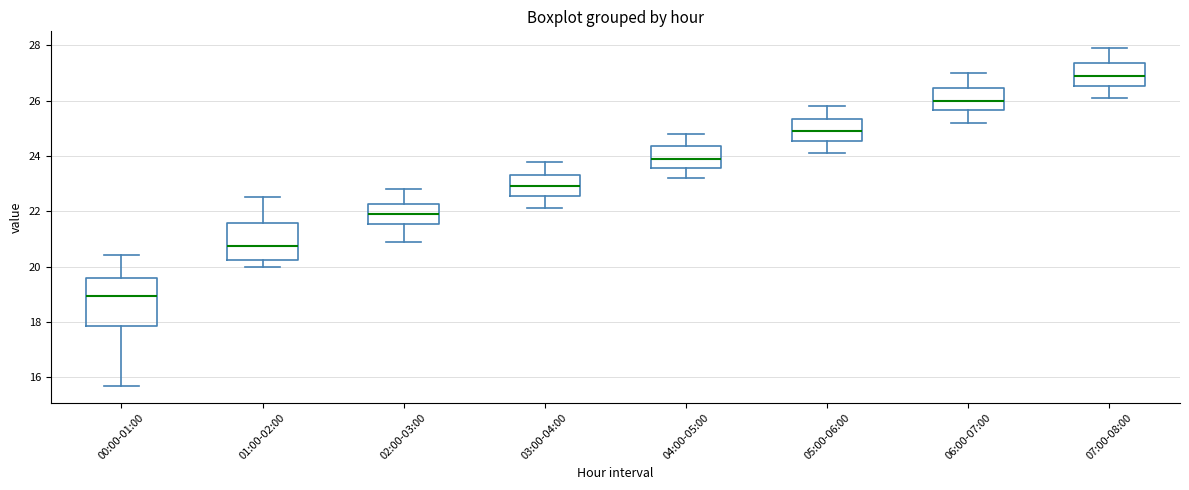

Comparing the boxes themselves (not the whiskers), which one is the tallest?

00:00-01:00